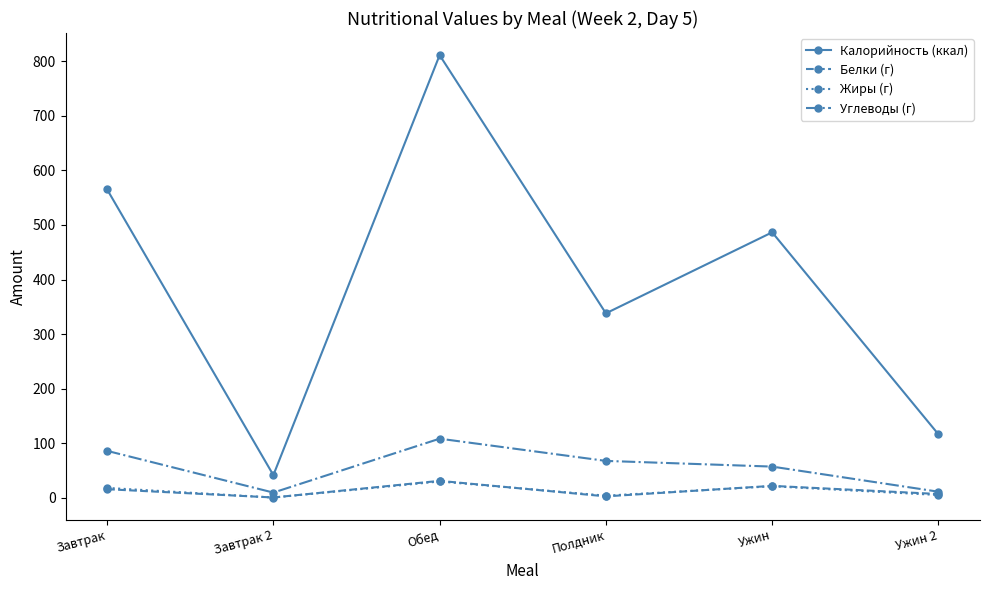

True or false: Жиры (г) has more than 2 points higher than both neighbors.

False